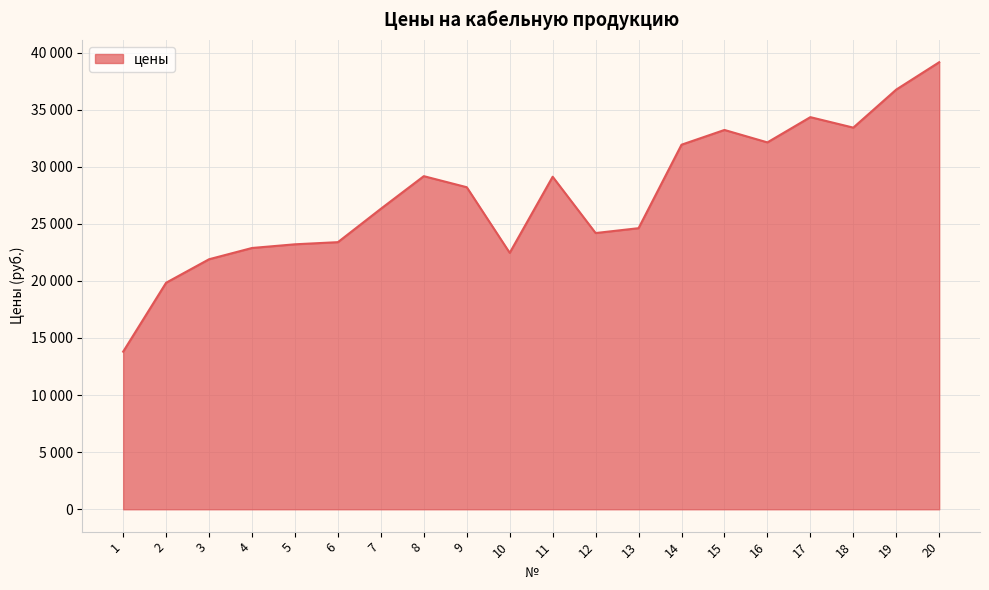

Is this an area chart (filled region under the line)?

Yes